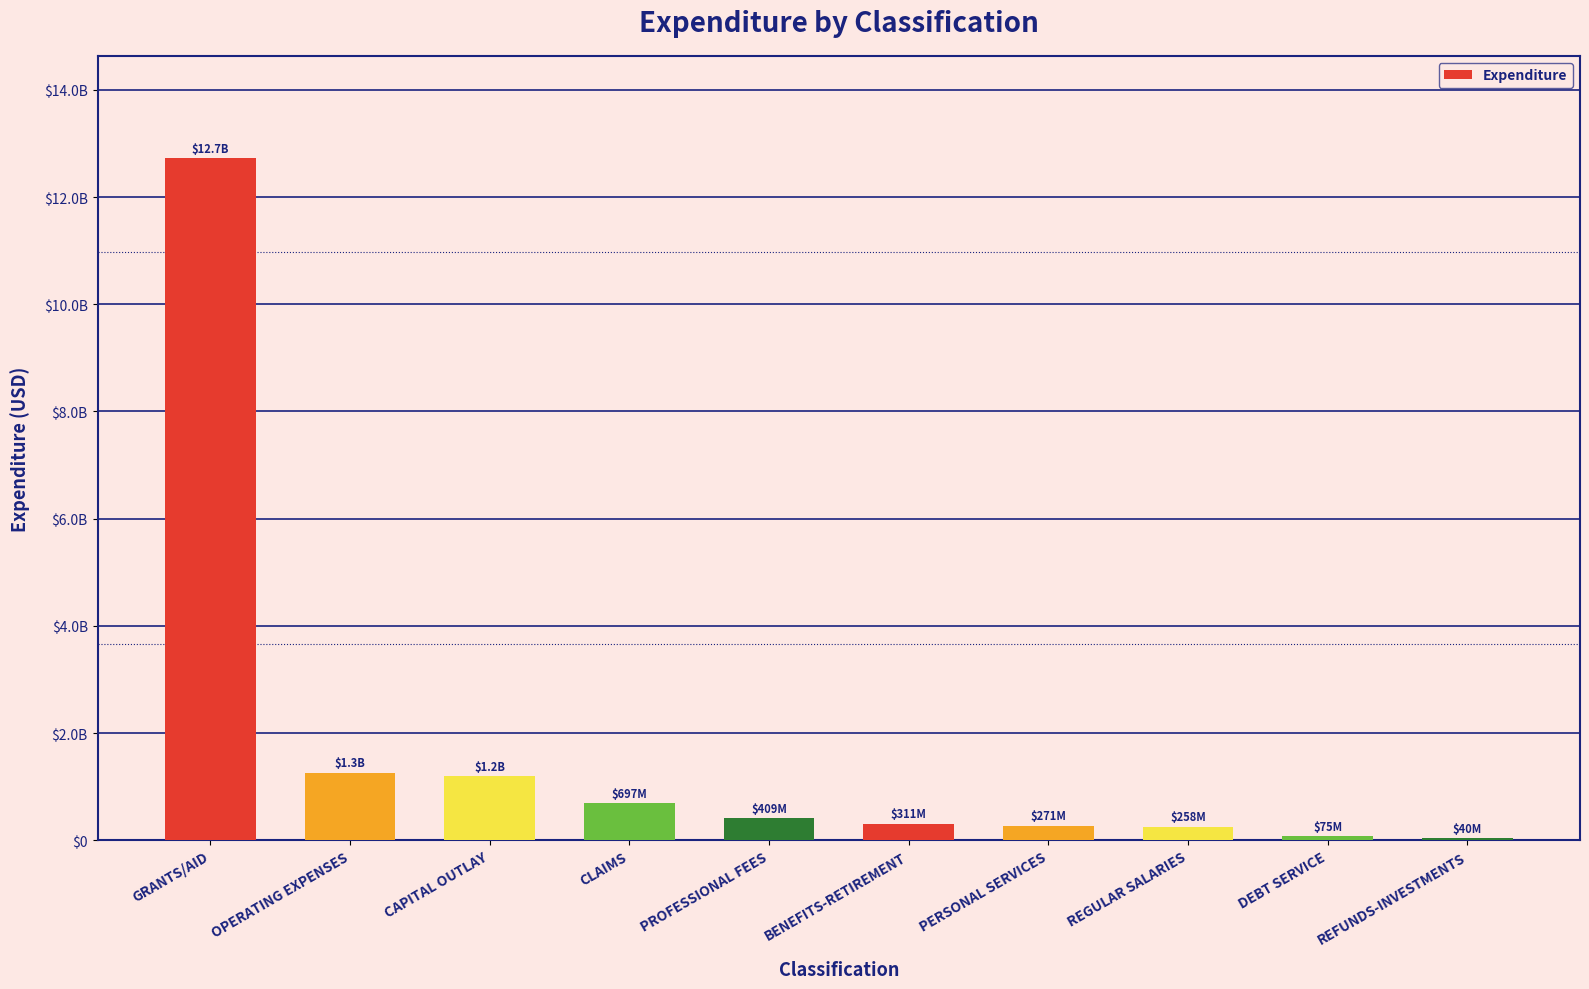

At which category does the chart reach its peak across all series?

GRANTS/AID